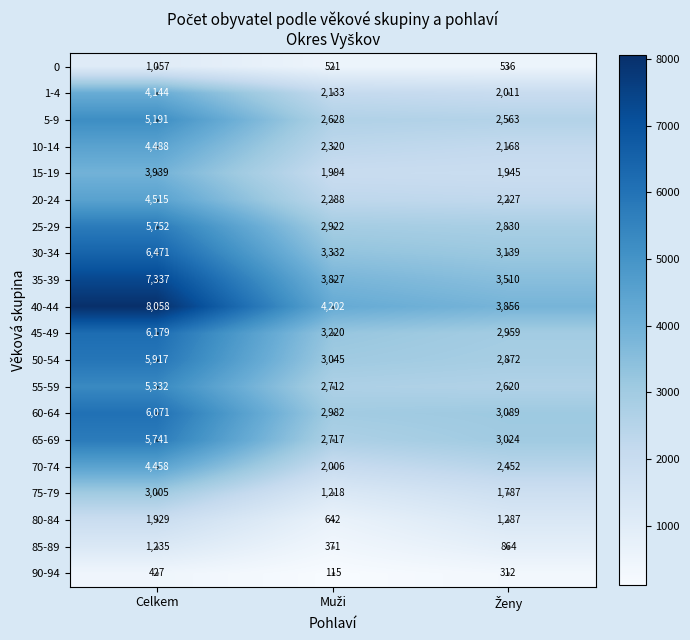

At which category is the sum across all series the highest?

Celkem